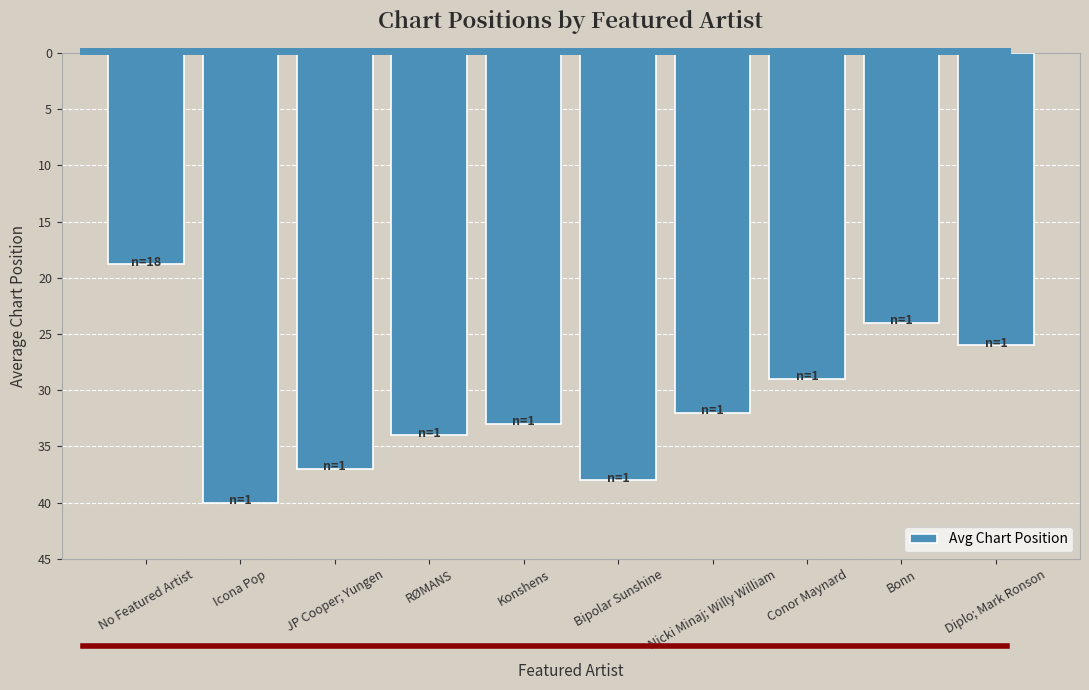

What is the label of the 8th bar from the left?

Conor Maynard